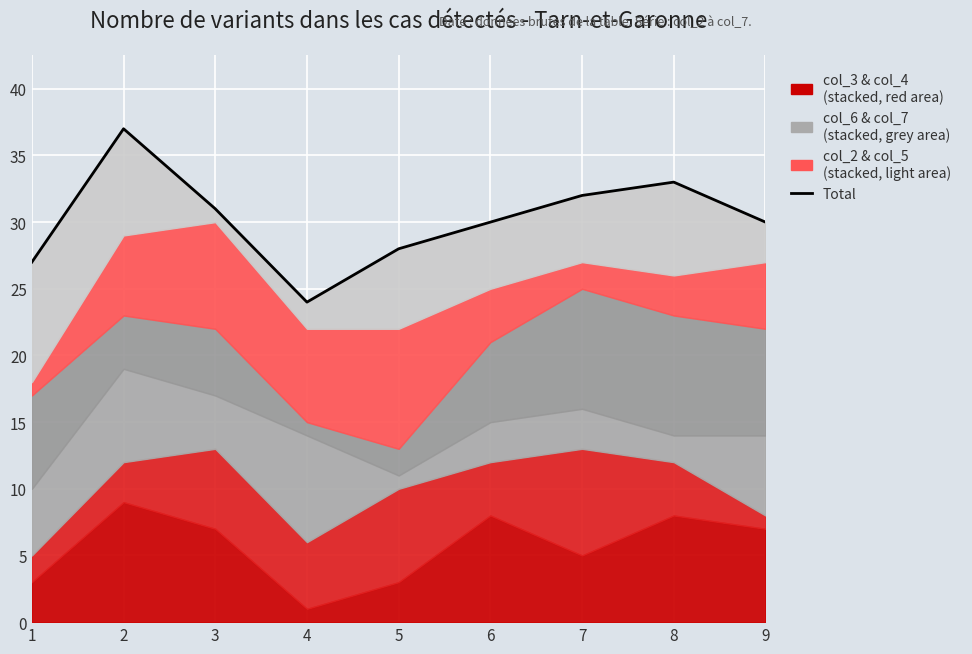

How many values exceed 30?

4